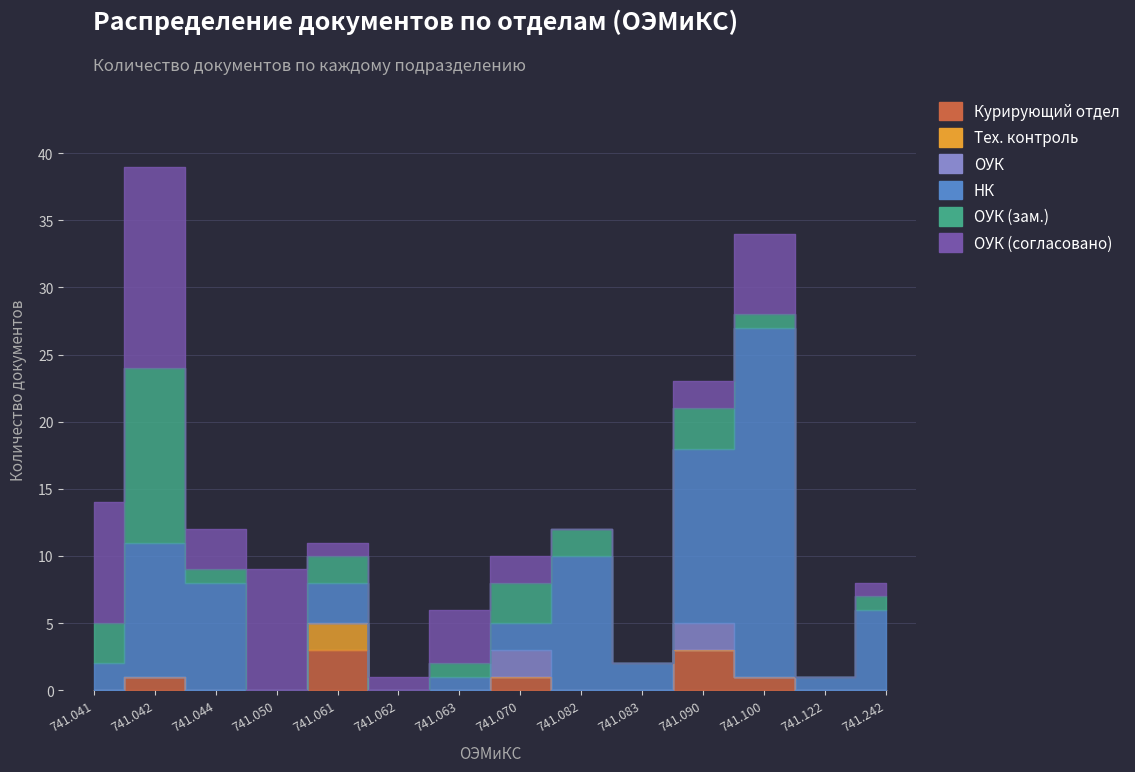

Between 741.100 and 741.061, which is larger?

741.061